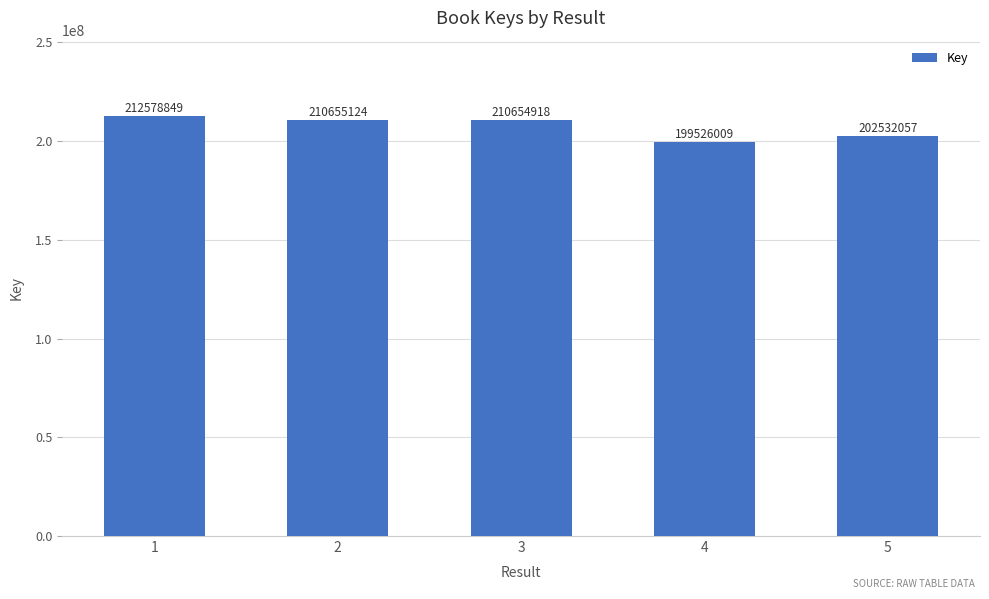

What is the smallest value displayed?

199526009